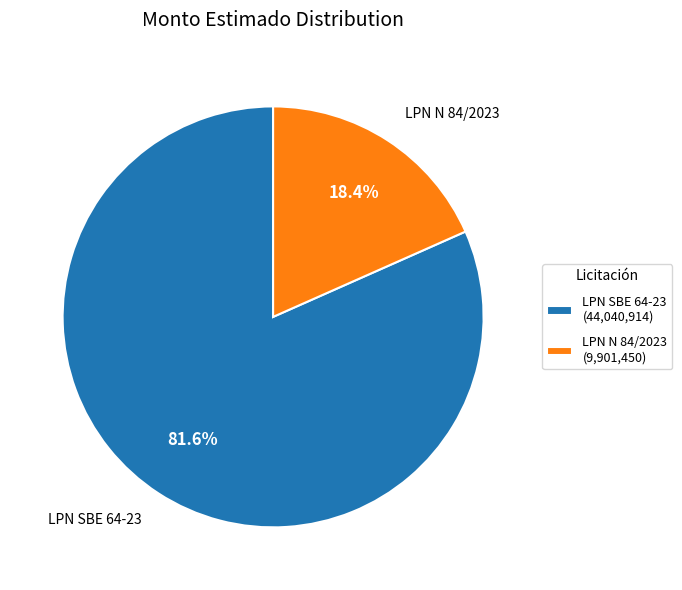

Which slice represents more than half of the pie?

LPN SBE 64-23